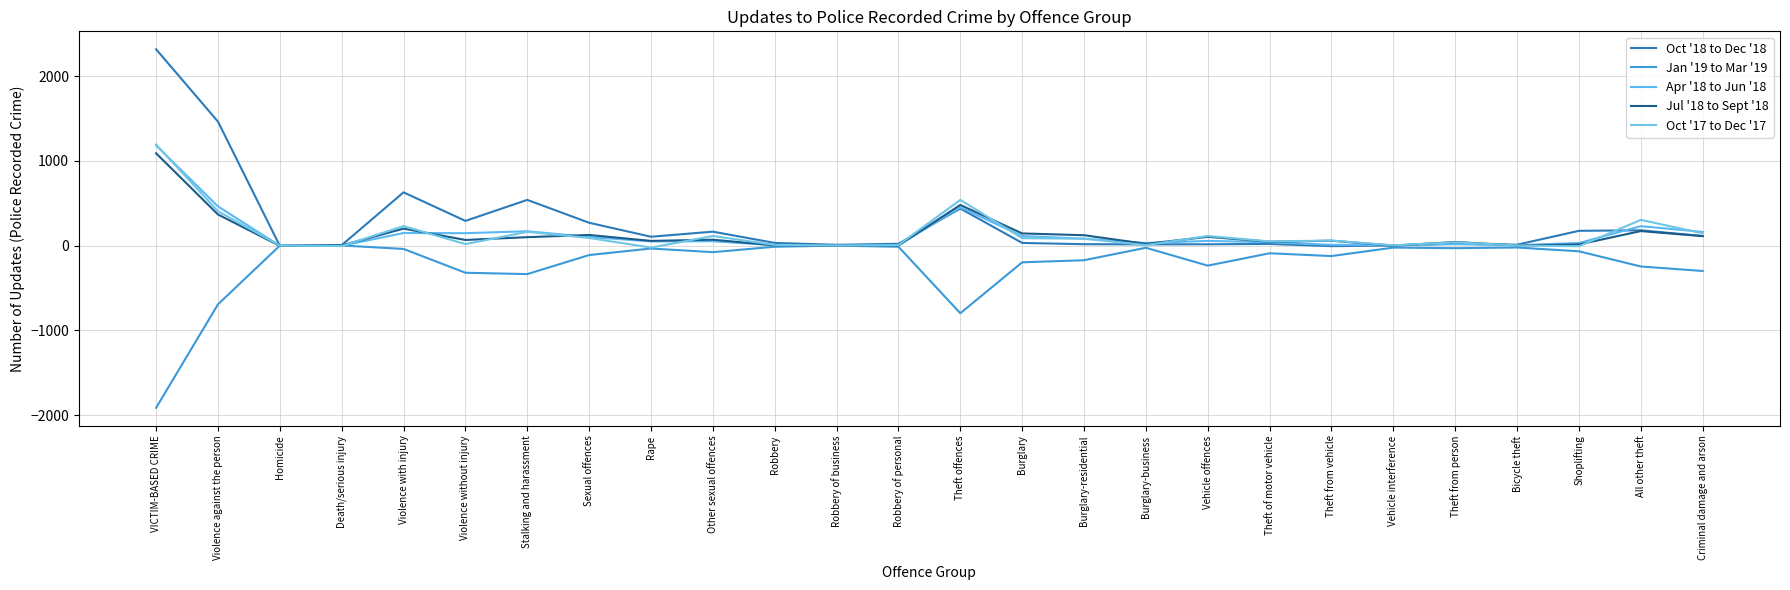

What is the total value across all series at VICTIM-BASED CRIME?

3870